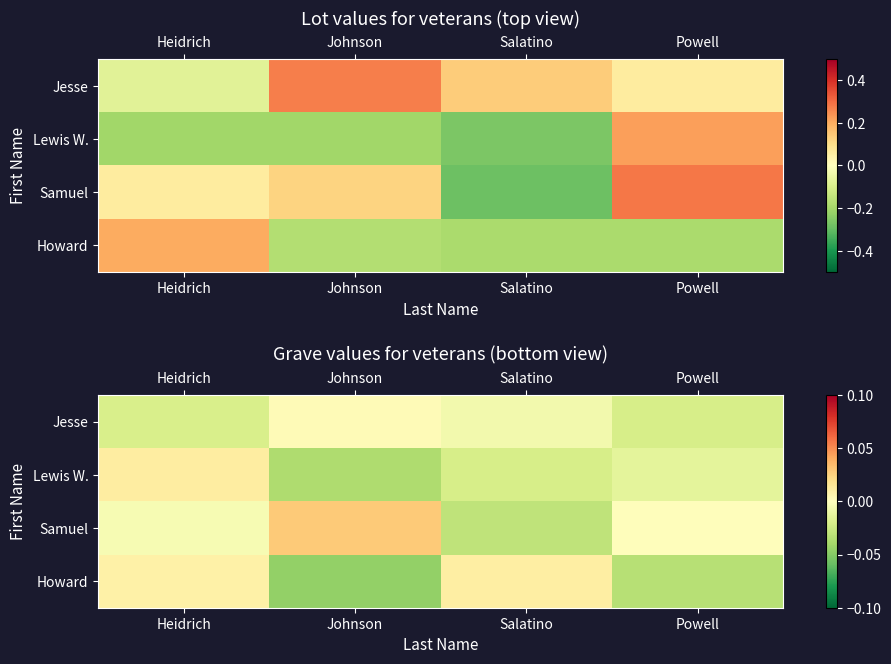

The value of Jesse at Salatino is -0.0. True or false?

True